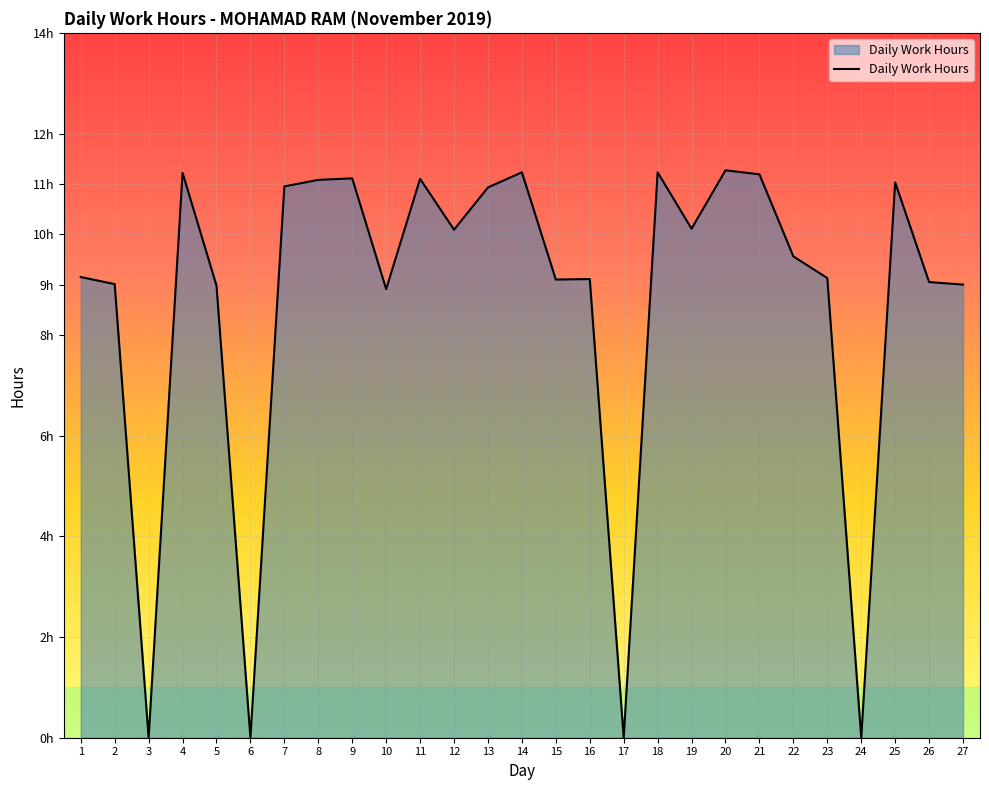

Does the chart display data point markers on the line(s)?

No